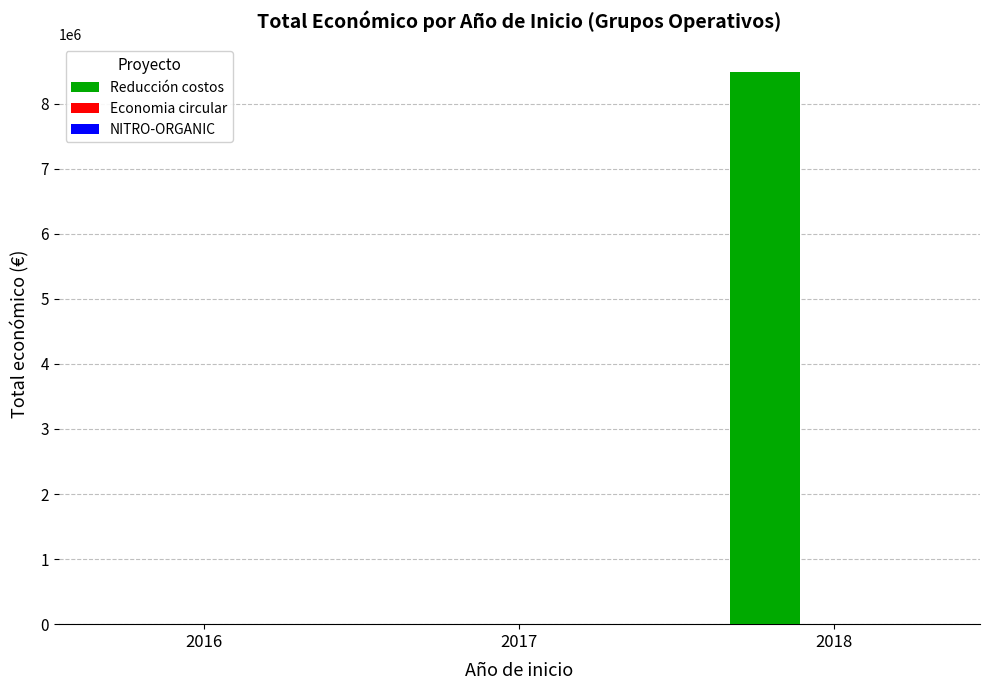

What is the maximum value shown in the chart?

8484999